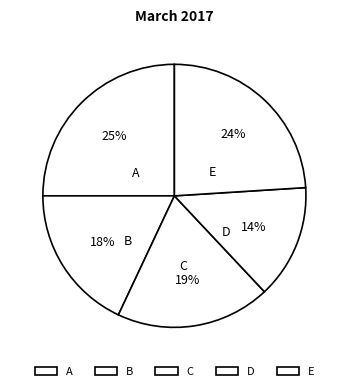

How many segments does this pie chart have?

5